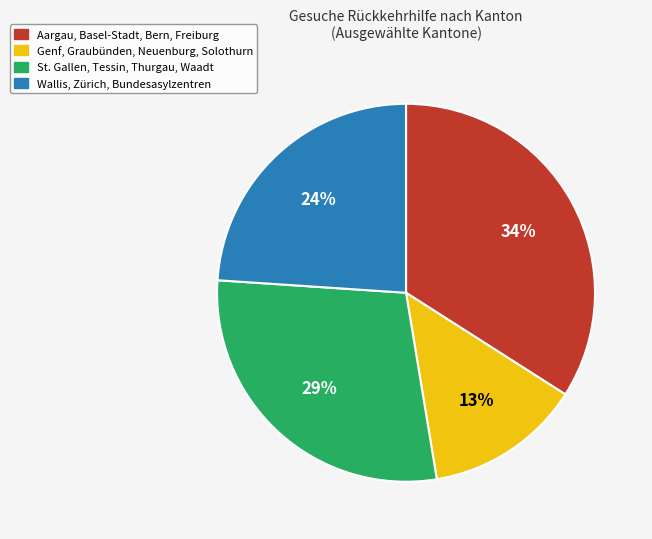

To the nearest percent, what is the difference between the largest and smallest slice percentages?

21%